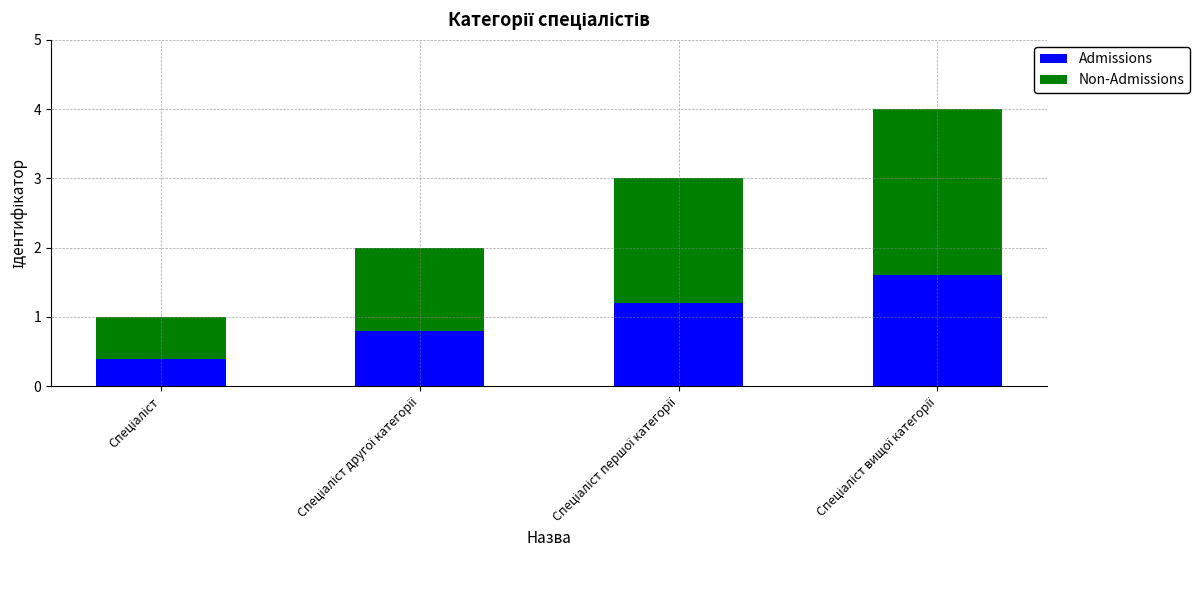

What is the highest value of the Admissions series?

1.6